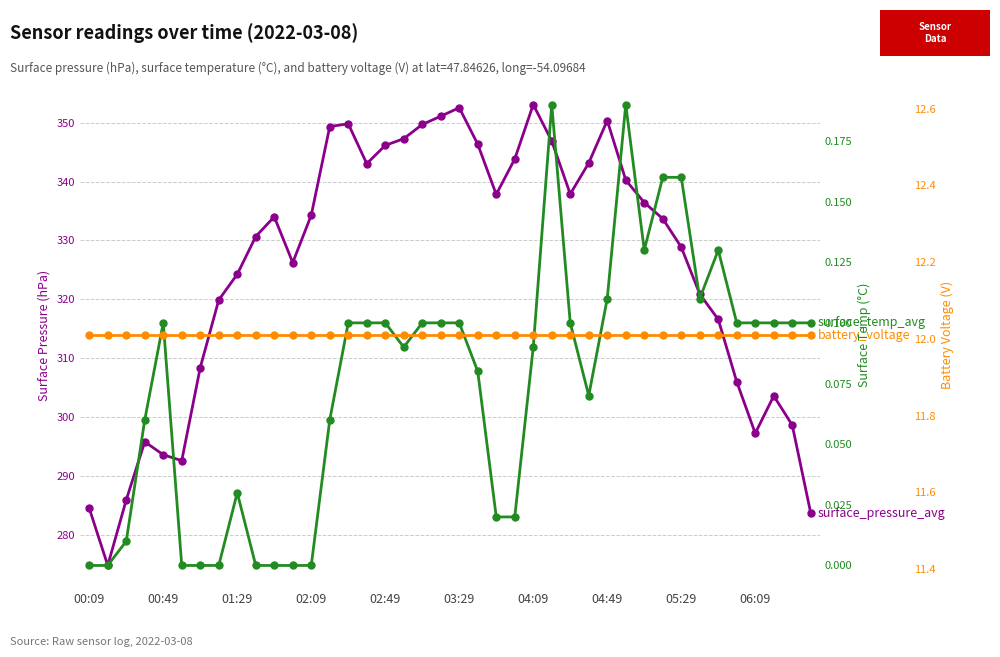

What are all the series names shown in the legend?

surface_pressure_avg, surface_temp_avg, battery_voltage